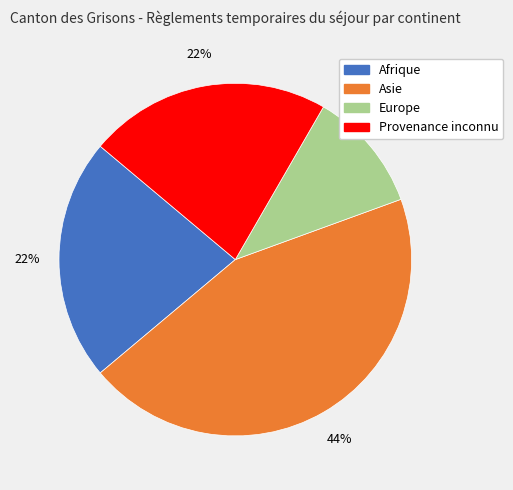

Is it true that Asie is 59% of the pie?

False